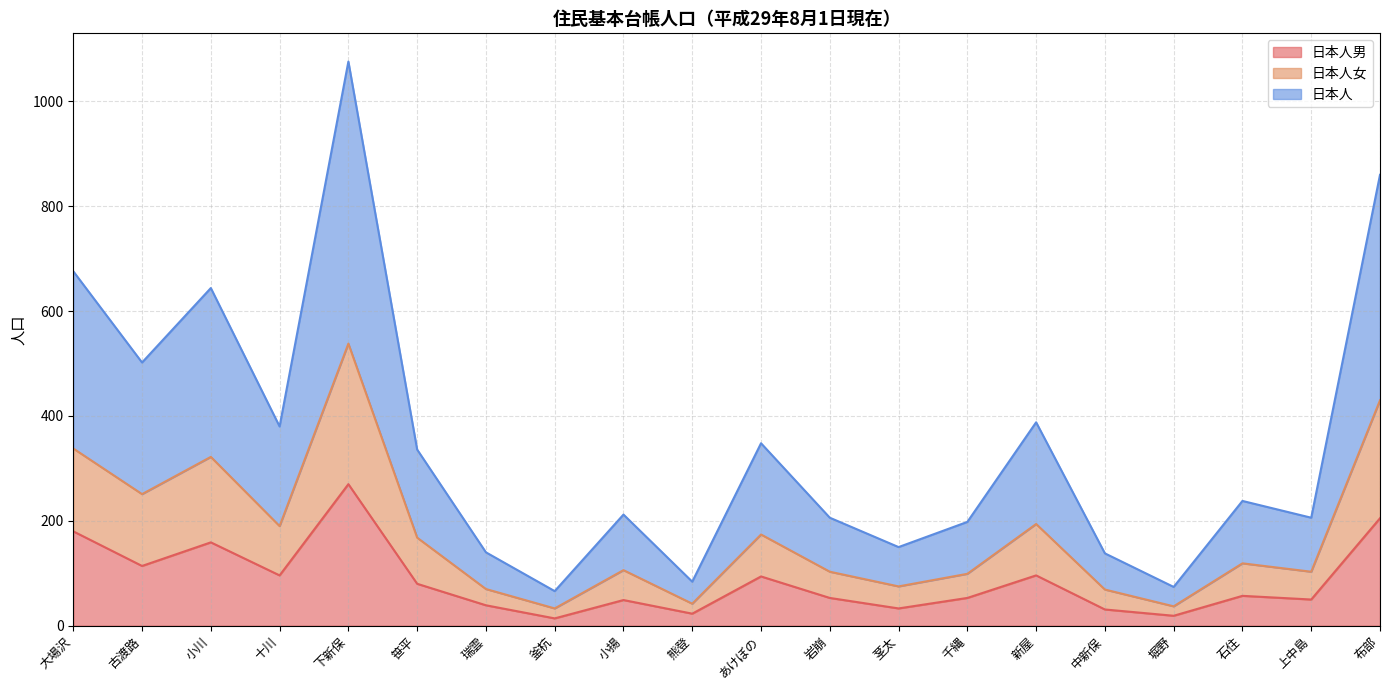

What is the label of the 16th point from the right?

下新保